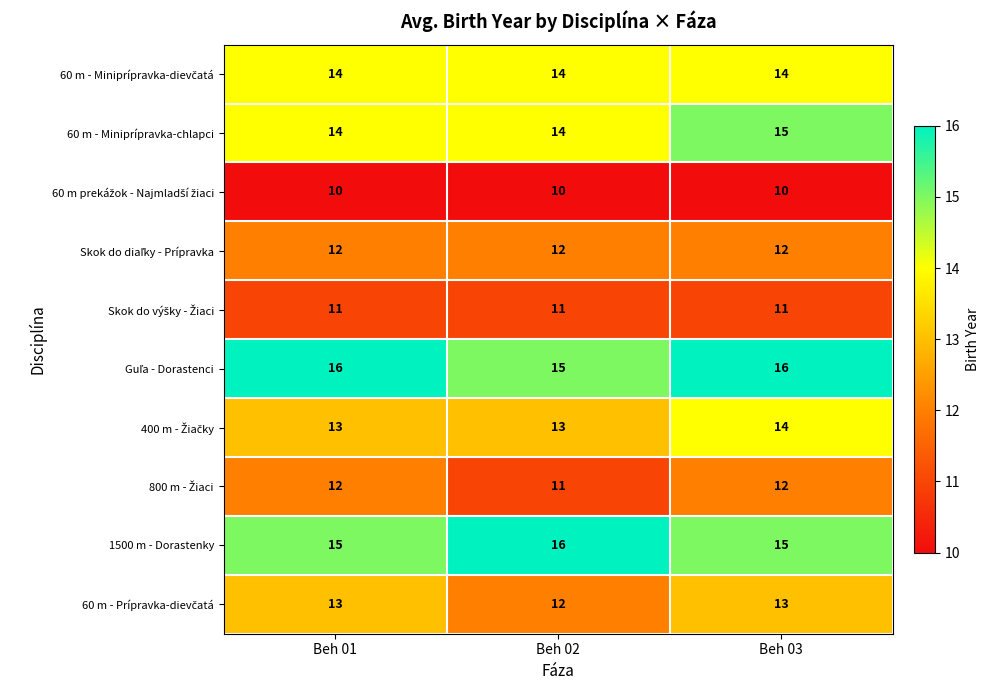

At which category is the sum across all series the highest?

Beh 03